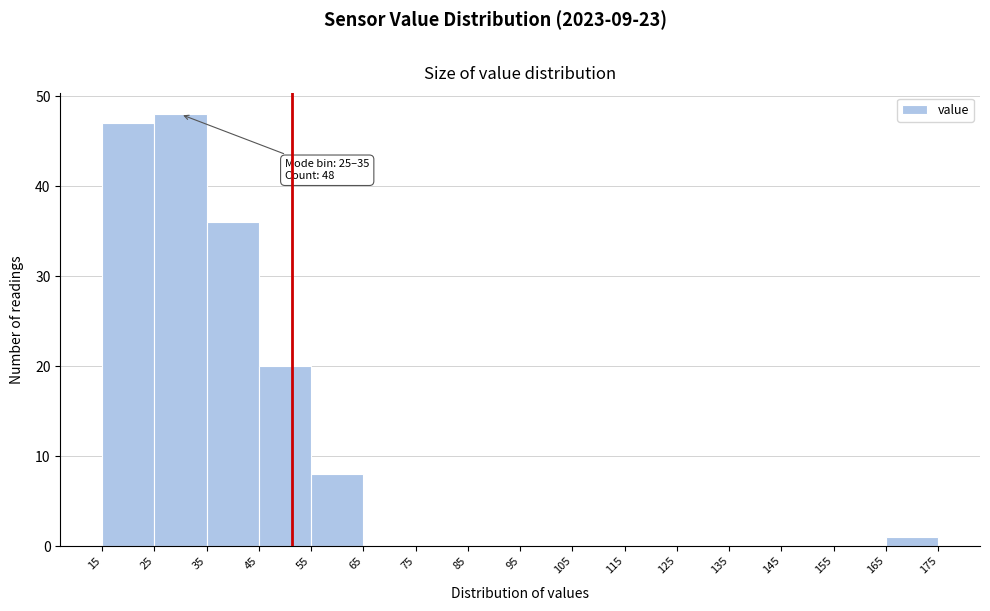

Which range on the x-axis has the tallest bar?

25 to 35